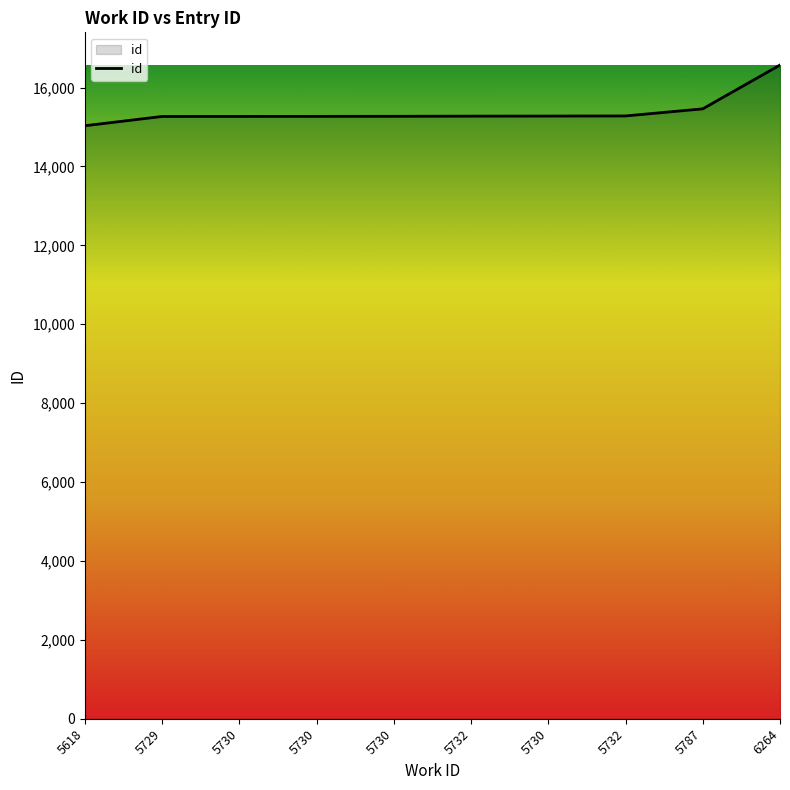

Reading right to left, what are all the values shown in this chart?

6264=16572	5787=15461	5732=15281	5730=15278	5732=15276	5730=15272	5730=15270	5730=15269	5729=15268	5618=15033